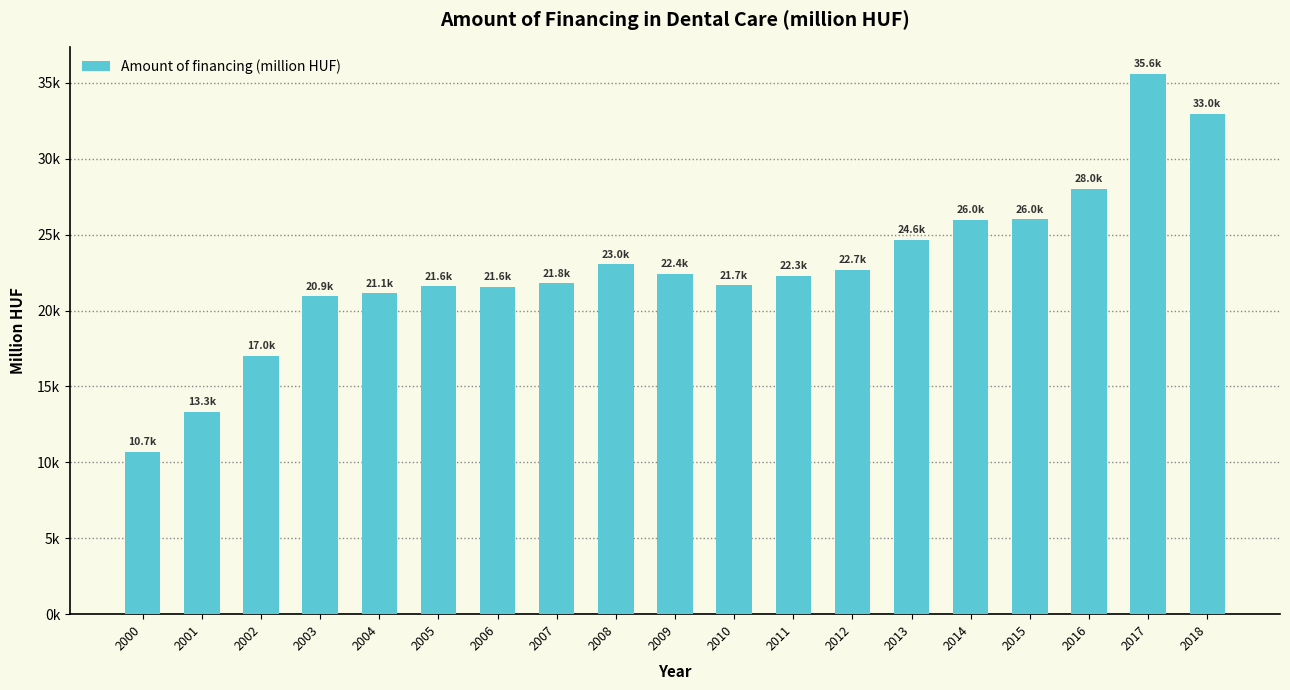

True or false: the data shows 13083.2 at 2006.

False